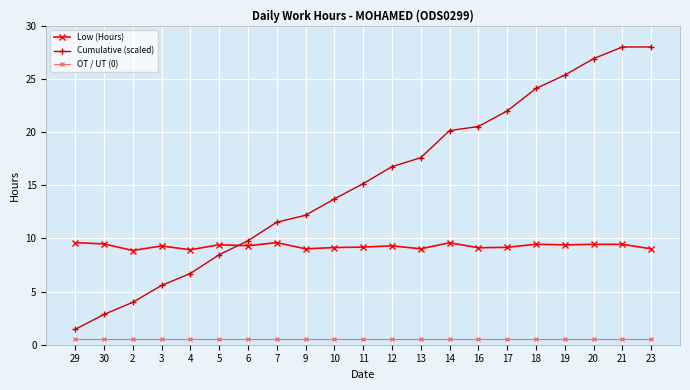

At which label does Low (Hours) first exceed 9?

29